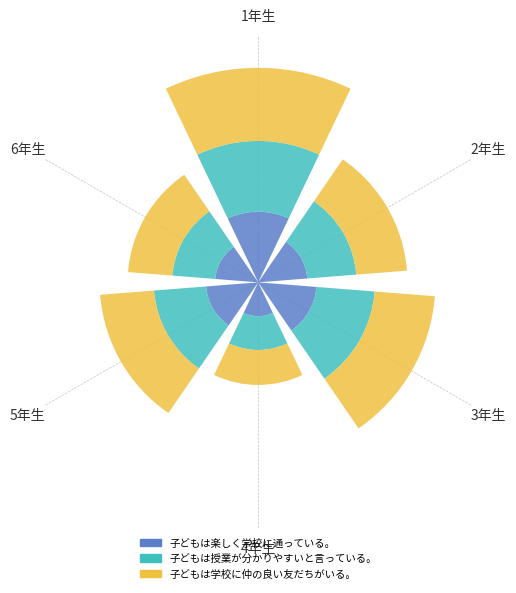

List the series in order of their peak value, highest first.

子どもは学校に仲の良い友だちがいる。, 子どもは楽しく学校に通っている。, 子どもは授業が分かりやすいと言っている。